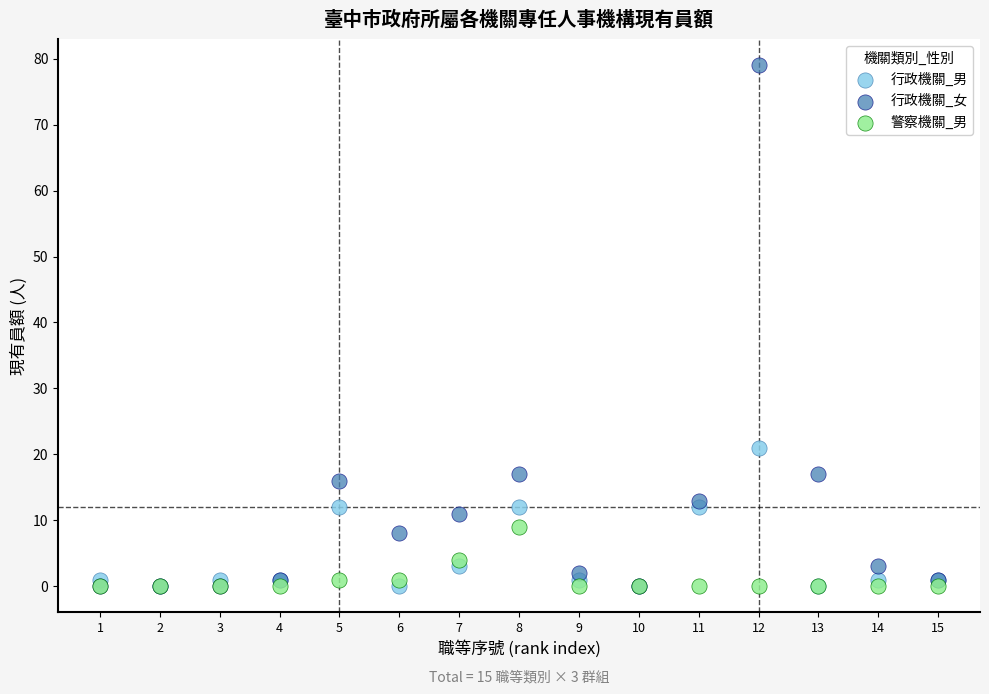

Across all series, what Y value is closest to 39?

21